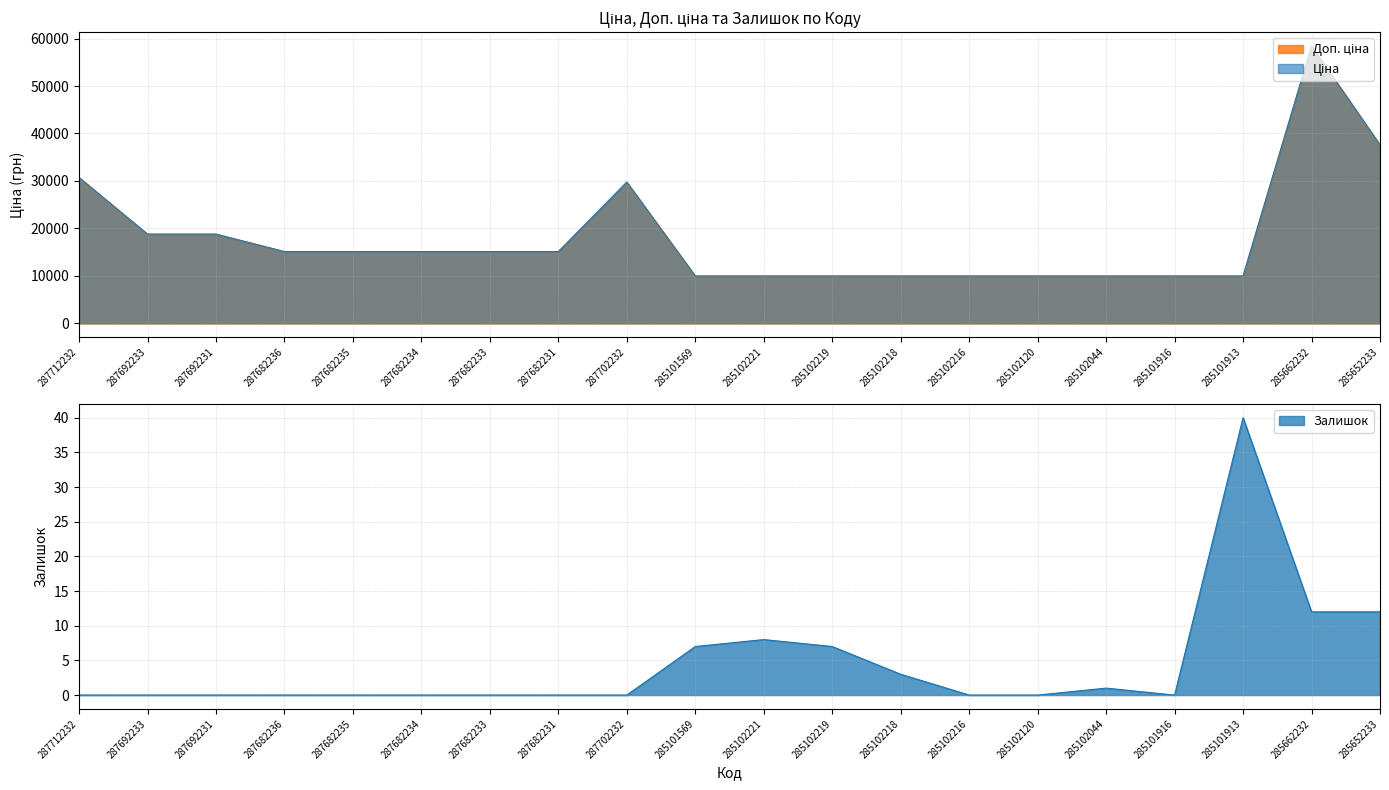

What is the approximate value of Ціна at 285102120?

9975.0